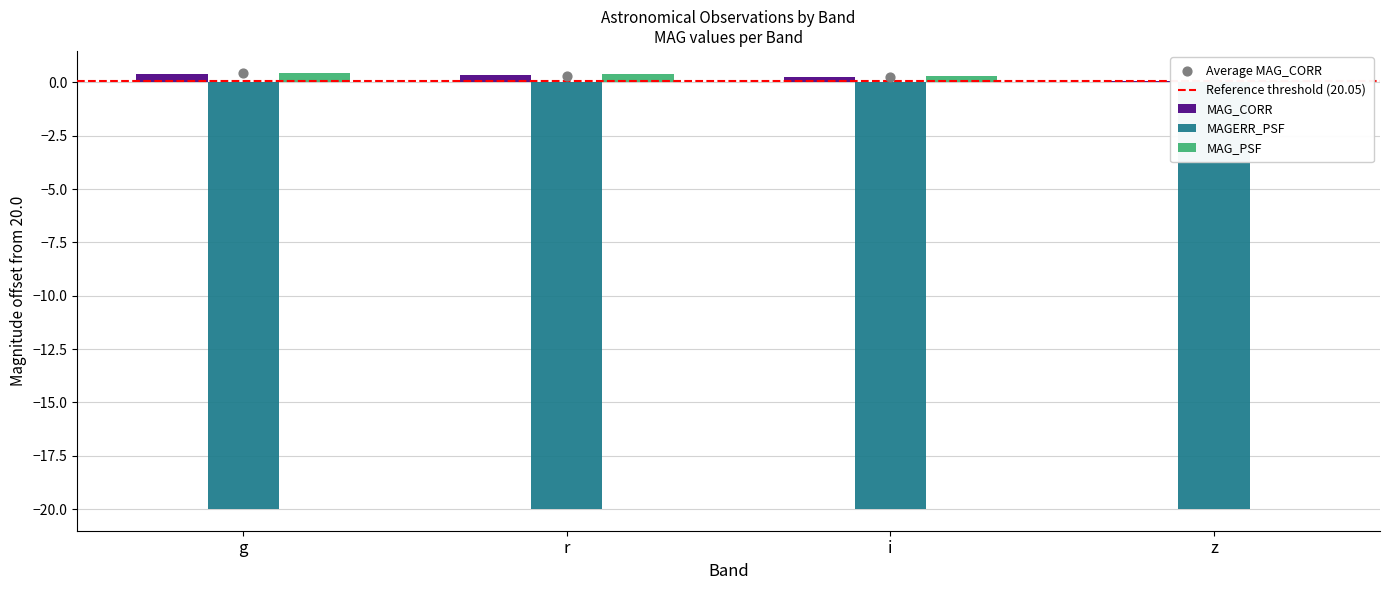

What is the total value across all series at r?

-19.3